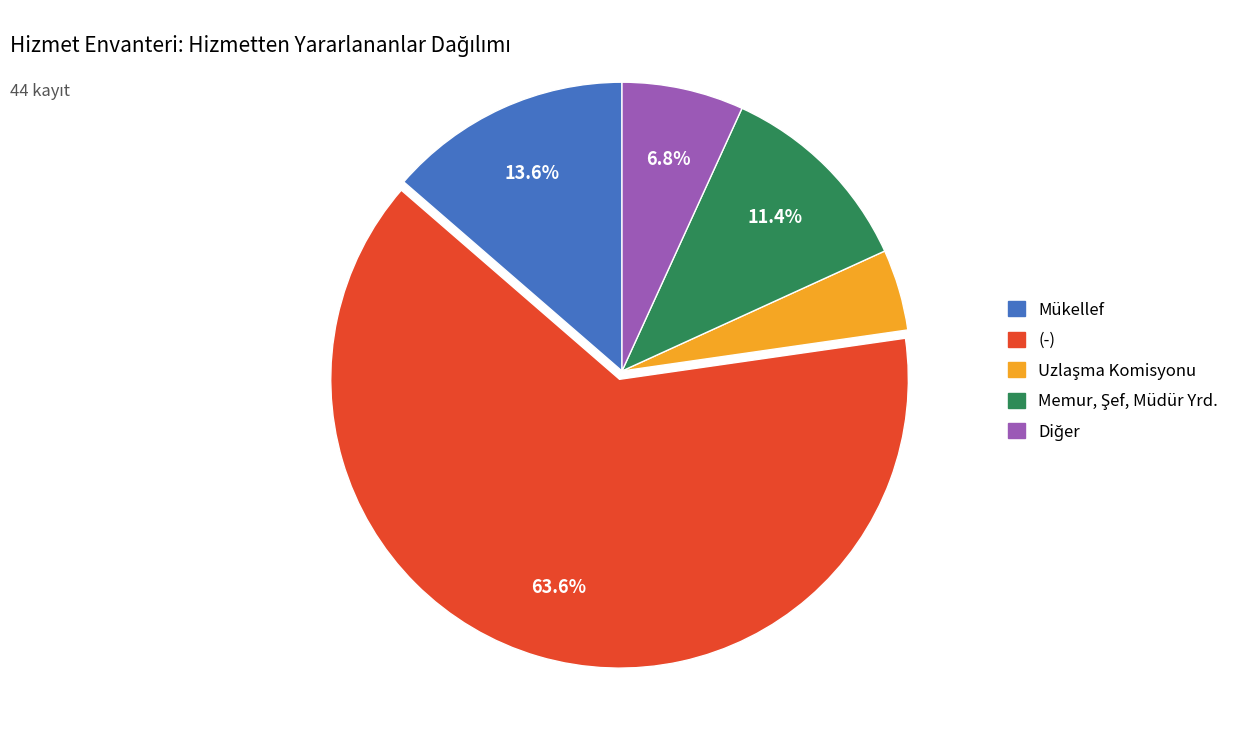

Between (-) and Mükellef, which is larger?

(-)